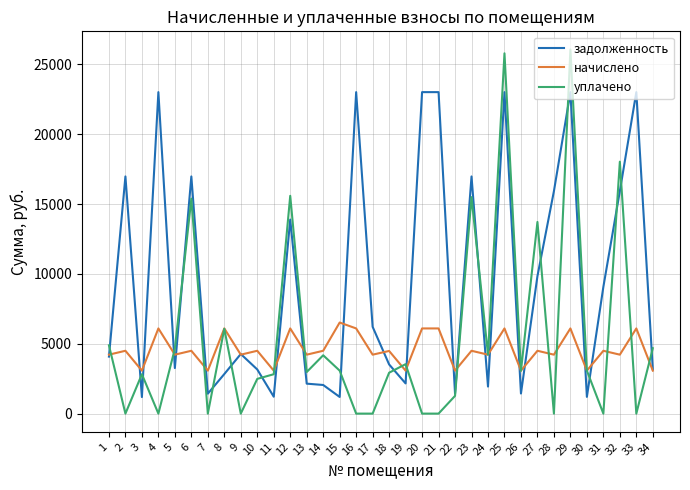

Does the chart display data point markers on the line(s)?

No